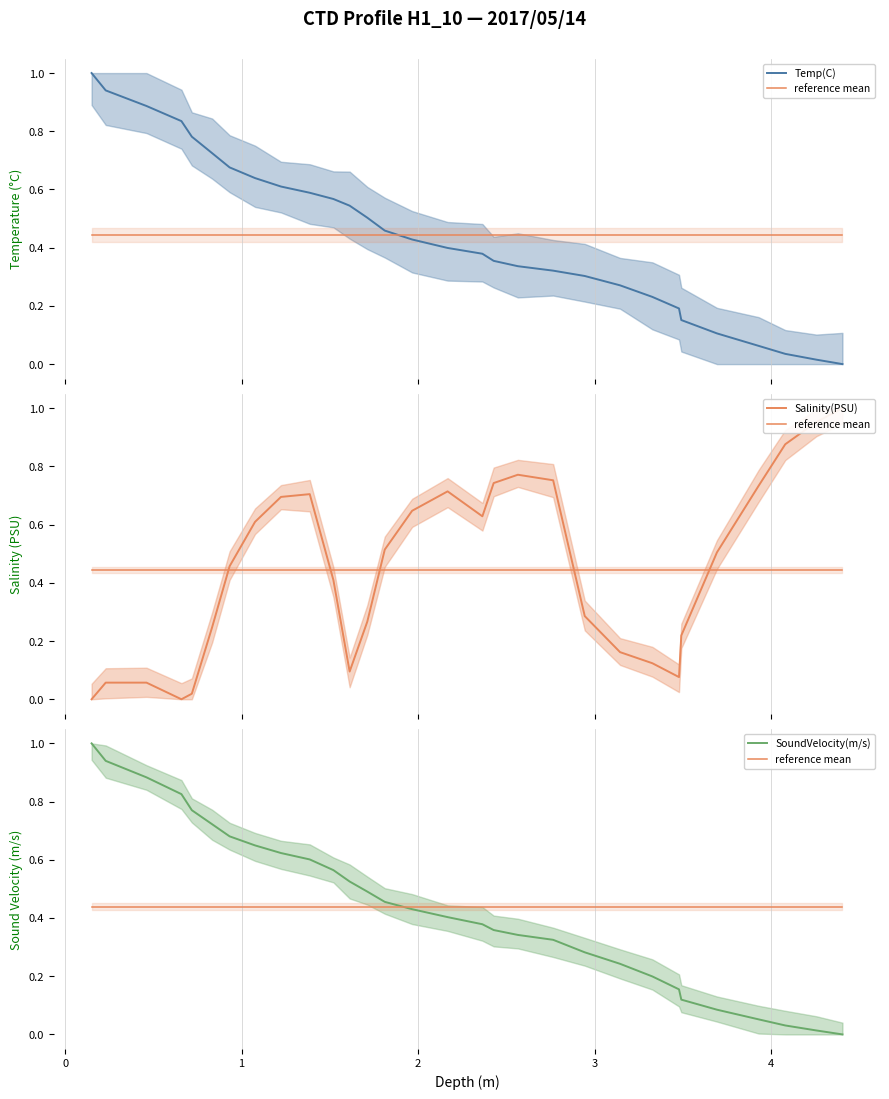

Reading left to right, transcribe all the data shown in this chart.

Temp(C): 1.0	0.9	0.9	0.8	0.8	0.7	0.7	0.6	0.6	0.6	0.6	0.5	0.5	0.5	0.4	0.4	0.4	0.4	0.3	0.3	0.3	0.3	0.2	0.2	0.2	0.1	0.1	0.0	0.0	0.0
reference mean: 0.4	0.4	0.4	0.4	0.4	0.4	0.4	0.4	0.4	0.4	0.4	0.4	0.4	0.4	0.4	0.4	0.4	0.4	0.4	0.4	0.4	0.4	0.4	0.4	0.4	0.4	0.4	0.4	0.4	0.4
Salinity(PSU): 0.0	0.1	0.1	0.0	0.0	0.2	0.5	0.6	0.7	0.7	0.4	0.1	0.3	0.5	0.6	0.7	0.6	0.7	0.8	0.8	0.3	0.2	0.1	0.1	0.2	0.5	0.7	0.9	1.0	1.0
SoundVelocity(m/s): 1.0	0.9	0.9	0.8	0.8	0.7	0.7	0.6	0.6	0.6	0.6	0.5	0.5	0.5	0.4	0.4	0.4	0.4	0.3	0.3	0.3	0.2	0.2	0.2	0.1	0.1	0.1	0.0	0.0	0.0